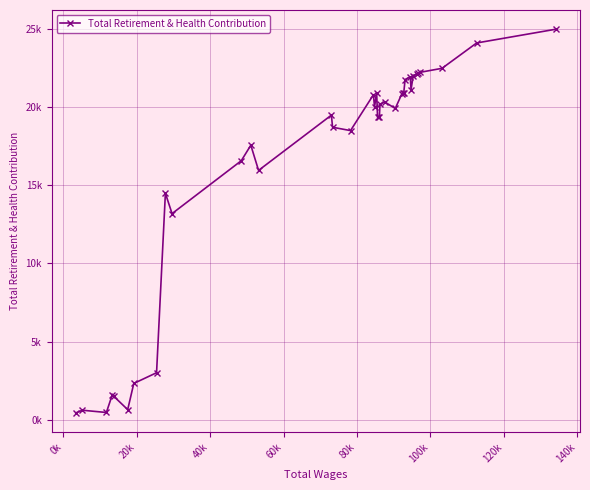

Is this an area chart (filled region under the line)?

No